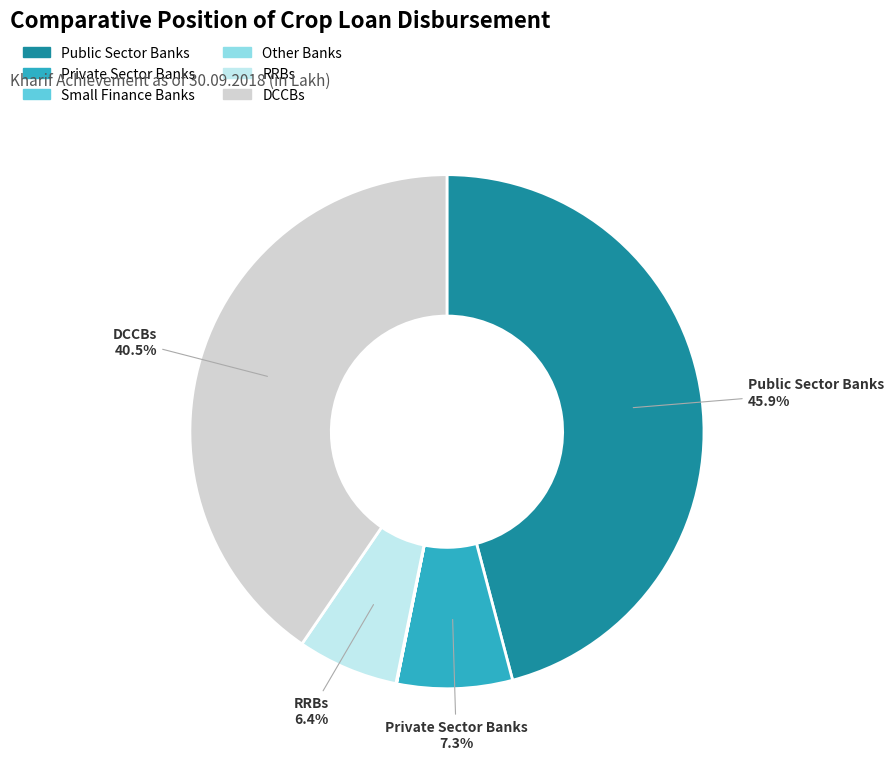

To the nearest percent, what percentage of the pie is RRBs?

6%